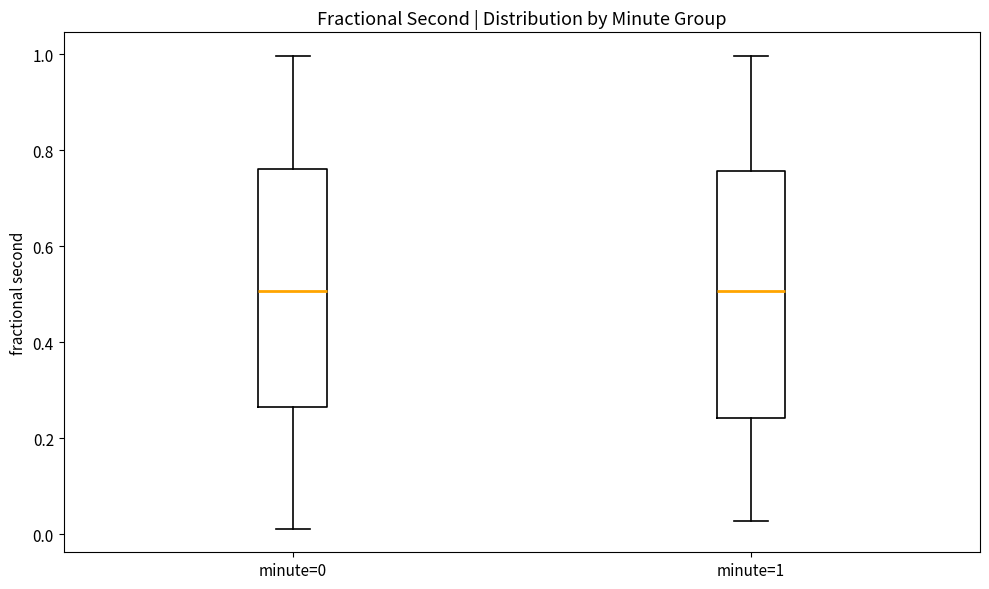

Reading left to right, transcribe this box plot: for each box, give where its median line is, the range the box spans, and where its two whiskers end, as read against the y-axis. The values are not printed on the chart, so give them approximately, as read against the axis.

minute=0: median 0.50, box 0.26 to 0.76, whiskers 0.02 to 1.00
minute=1: median 0.50, box 0.24 to 0.76, whiskers 0.02 to 1.00